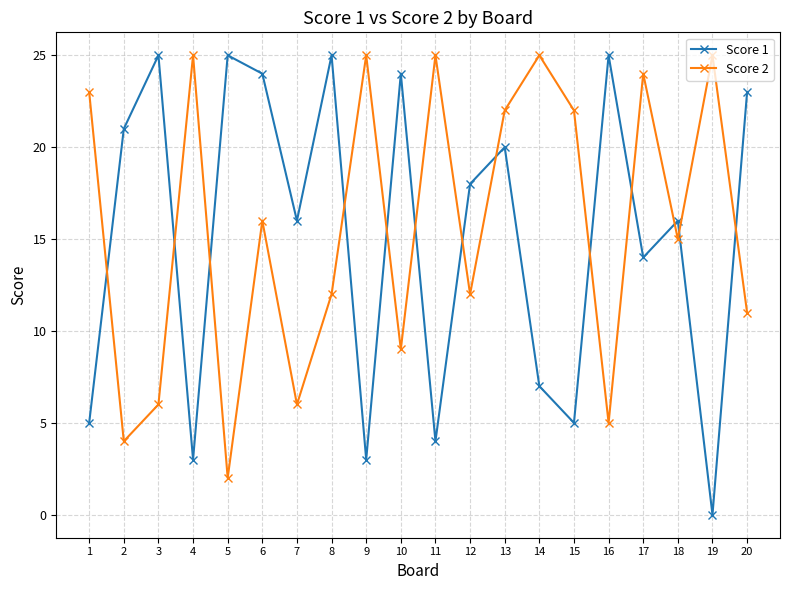

What is the minimum value for Score 2?

2